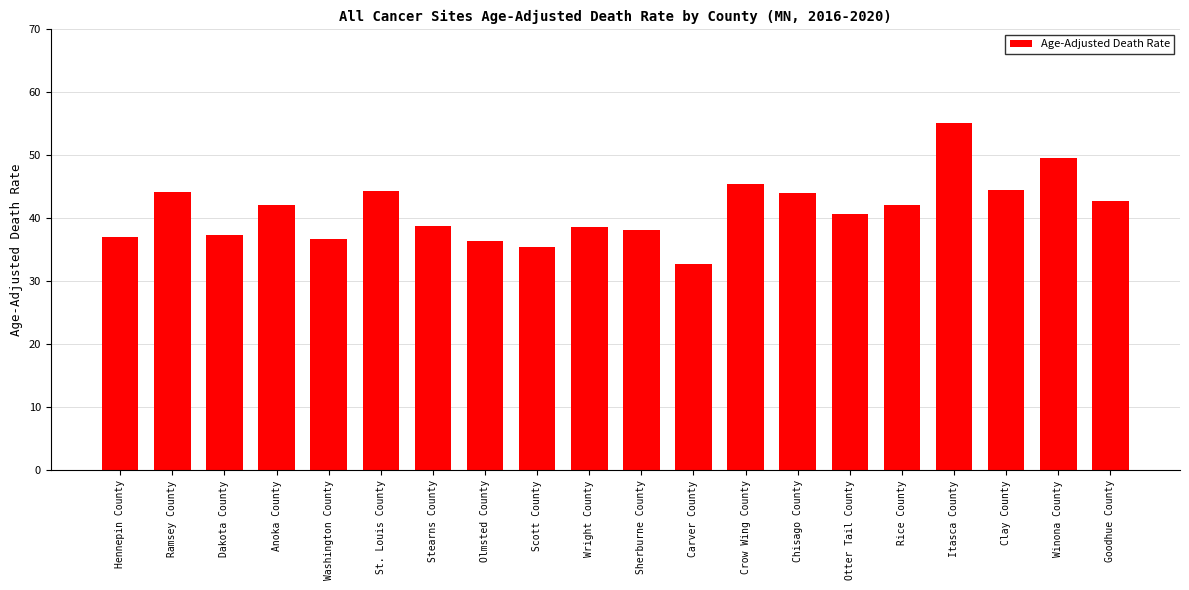

What is the average value?

41.3